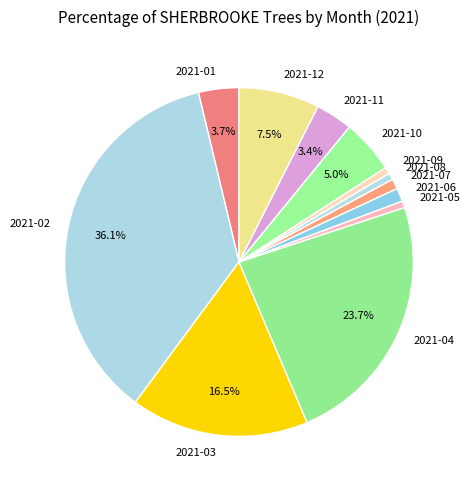

Does any single category account for the majority?

No